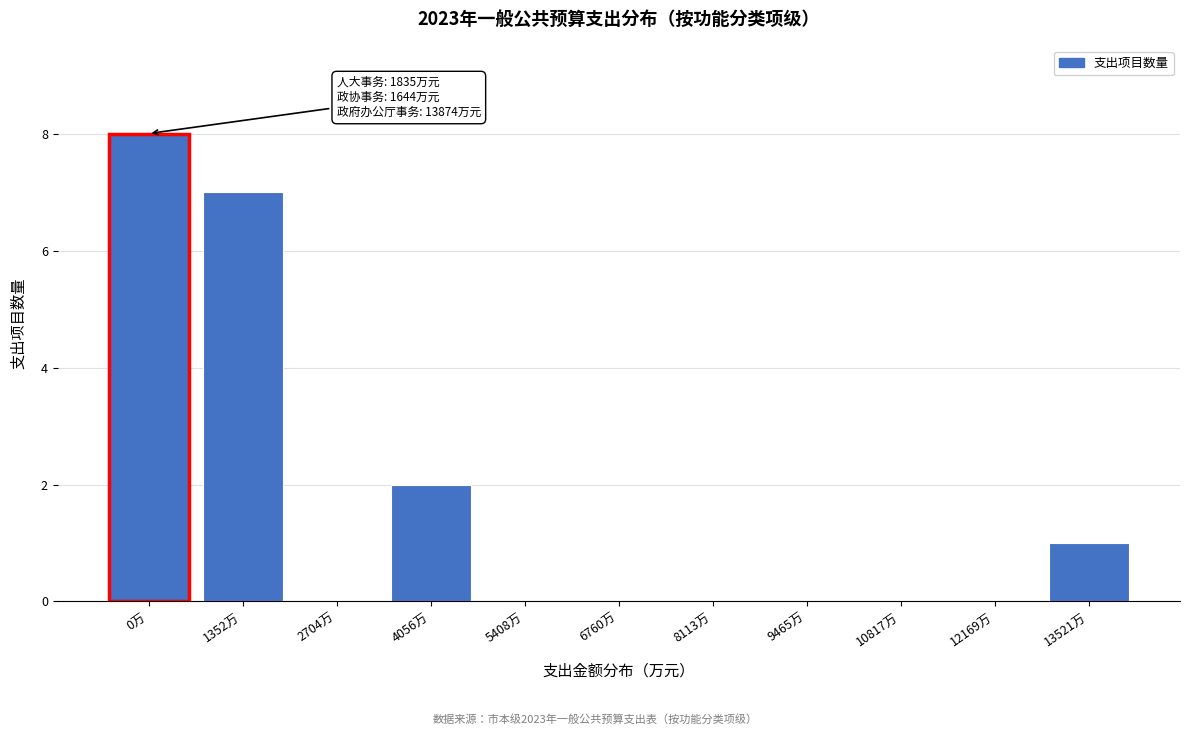

Reading left to right, what are all the values shown in this chart?

0万=8	1352万=7	2704万=0	4056万=2	5408万=0	6760万=0	8113万=0	9465万=0	10817万=0	12169万=0	13521万=1